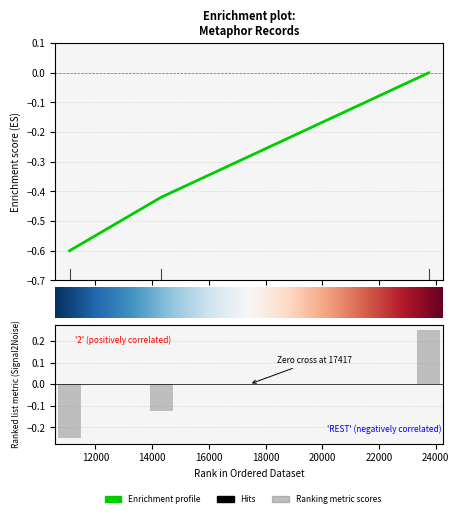

At which category does the chart reach its minimum across all series?

11086